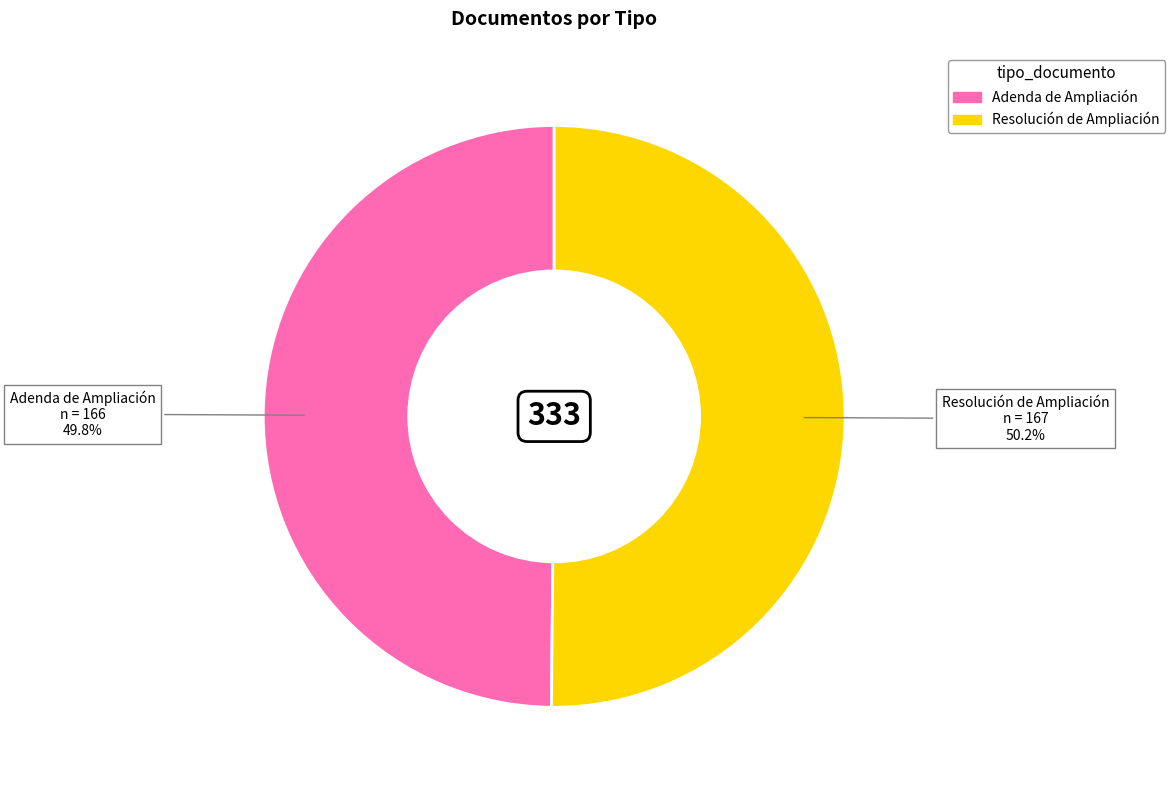

Does any single category account for the majority?

Yes